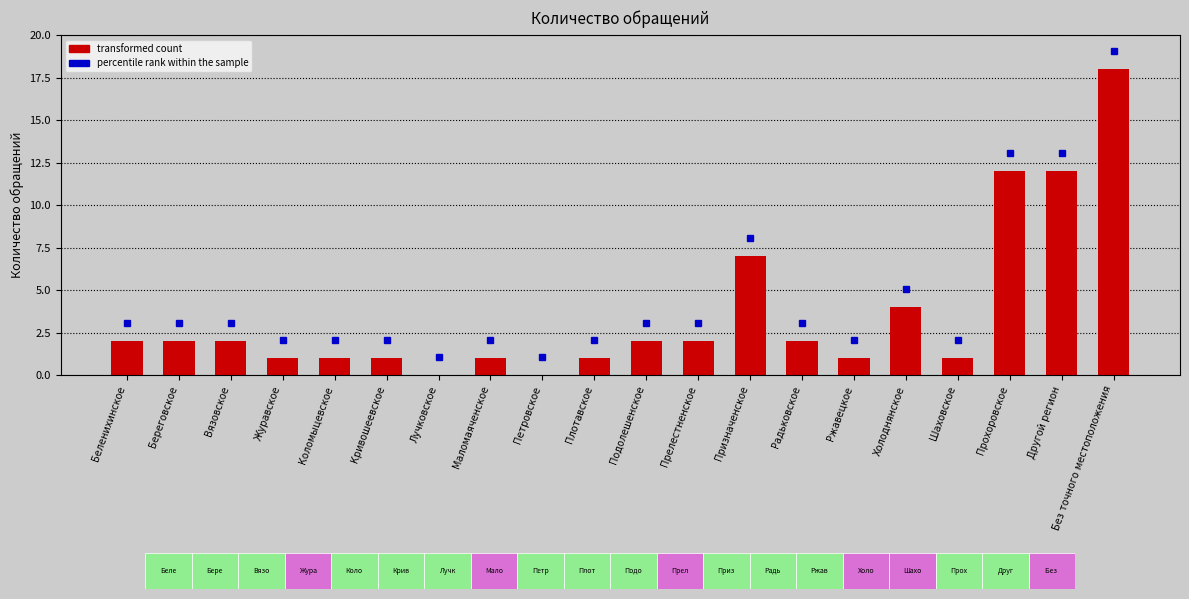

The value at Другой регион is 12. True or false?

True